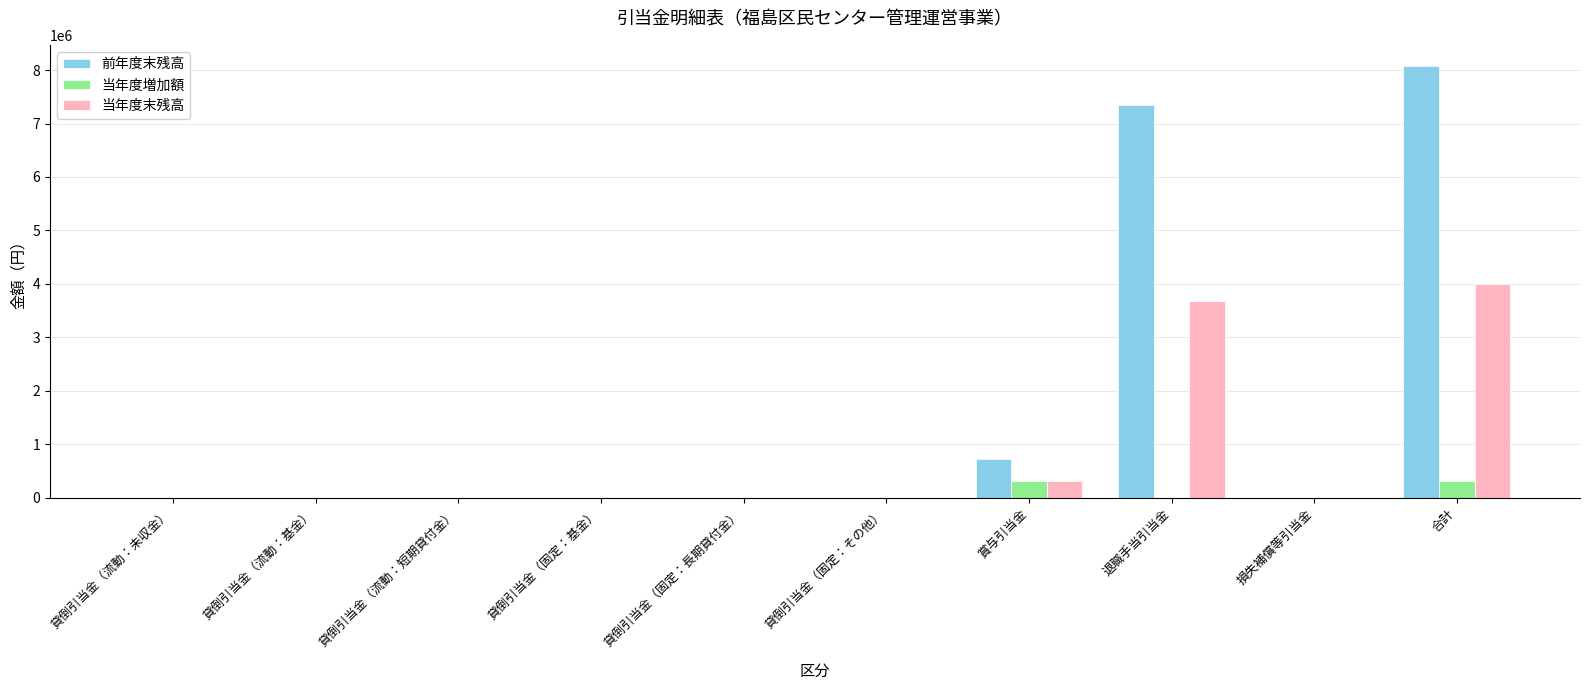

Which series has the widest spread of values?

前年度末残高